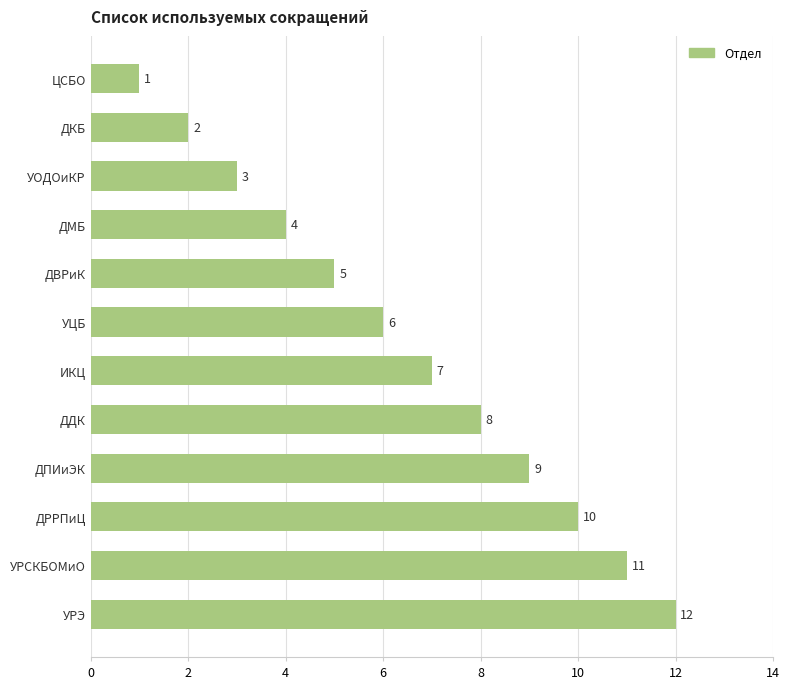

Rank the categories by value from highest to lowest.

УРЭ, УРСКБОМиО, ДРРПиЦ, ДПИиЭК, ДДК, ИКЦ, УЦБ, ДВРиК, ДМБ, УОДОиКР, ДКБ, ЦСБО